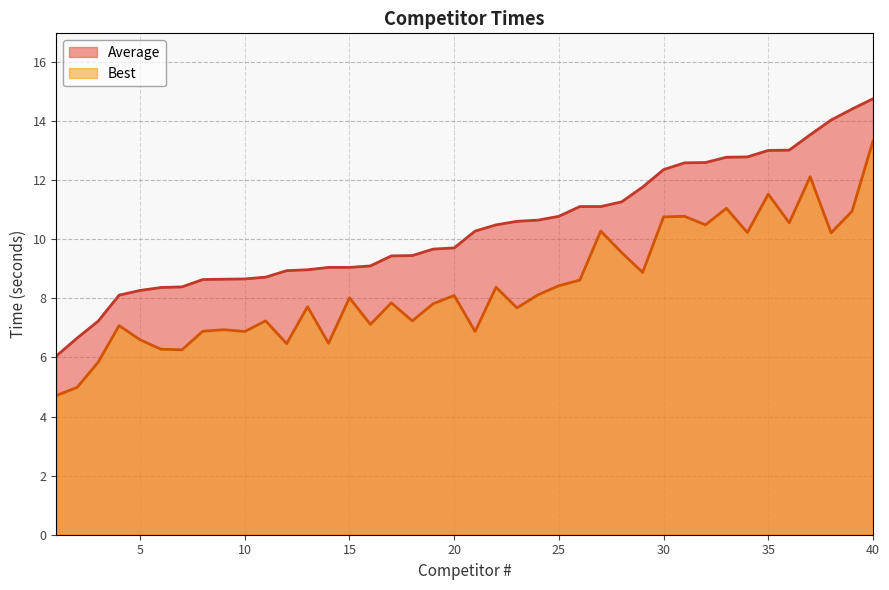

Reading left to right, what are all the values shown in this chart?

Average line: 6.0	6.7	7.2	8.1	8.3	8.4	8.4	8.6	8.7	8.7	8.7	8.9	9.0	9.1	9.1	9.1	9.4	9.4	9.7	9.7	10.3	10.5	10.6	10.7	10.8	11.1	11.1	11.3	11.8	12.4	12.6	12.6	12.8	12.8	13.0	13.0	13.5	14.0	14.4	14.8
Best line: 4.7	5.0	5.8	7.1	6.6	6.3	6.3	6.9	6.9	6.9	7.2	6.5	7.7	6.5	8.0	7.1	7.8	7.2	7.8	8.1	6.9	8.4	7.7	8.1	8.4	8.6	10.3	9.6	8.9	10.8	10.8	10.5	11.1	10.2	11.5	10.6	12.1	10.2	10.9	13.3